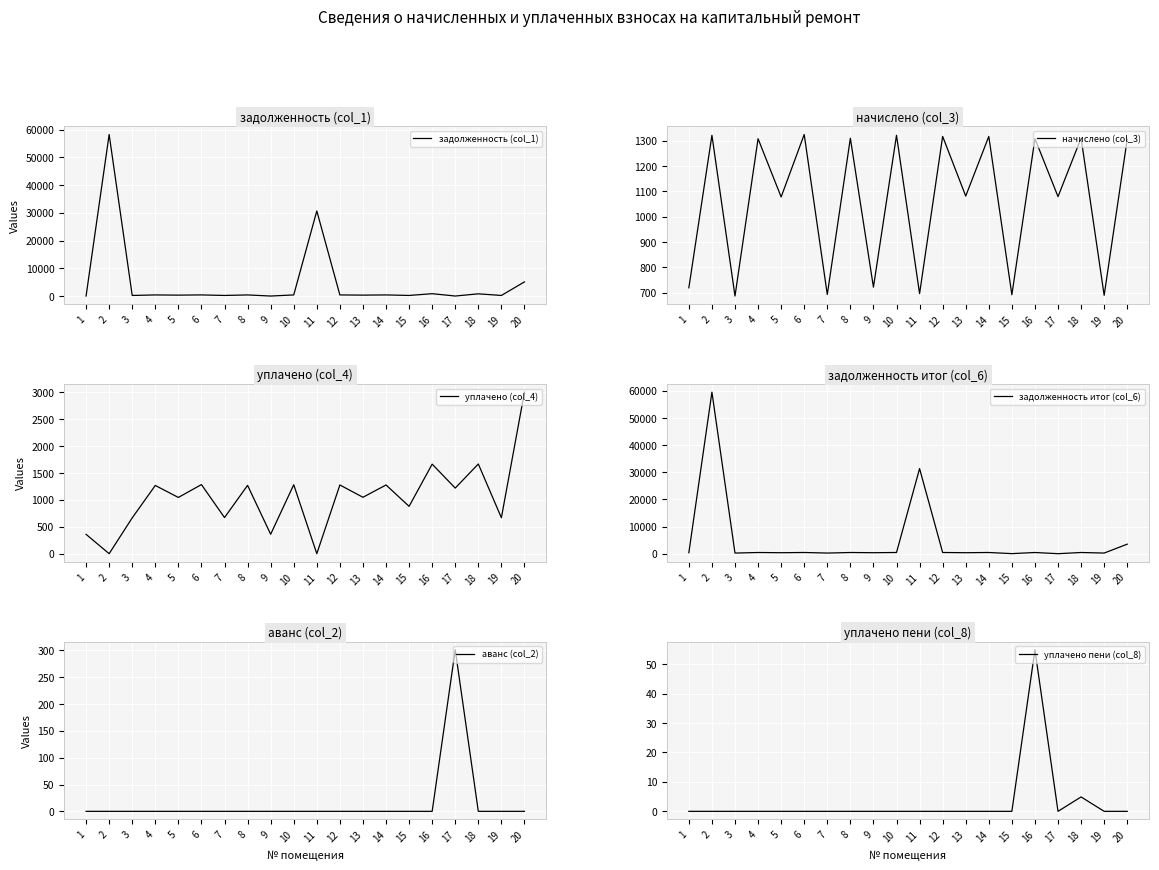

How many interior local valleys does the уплачено пени (col_8) series have?

1